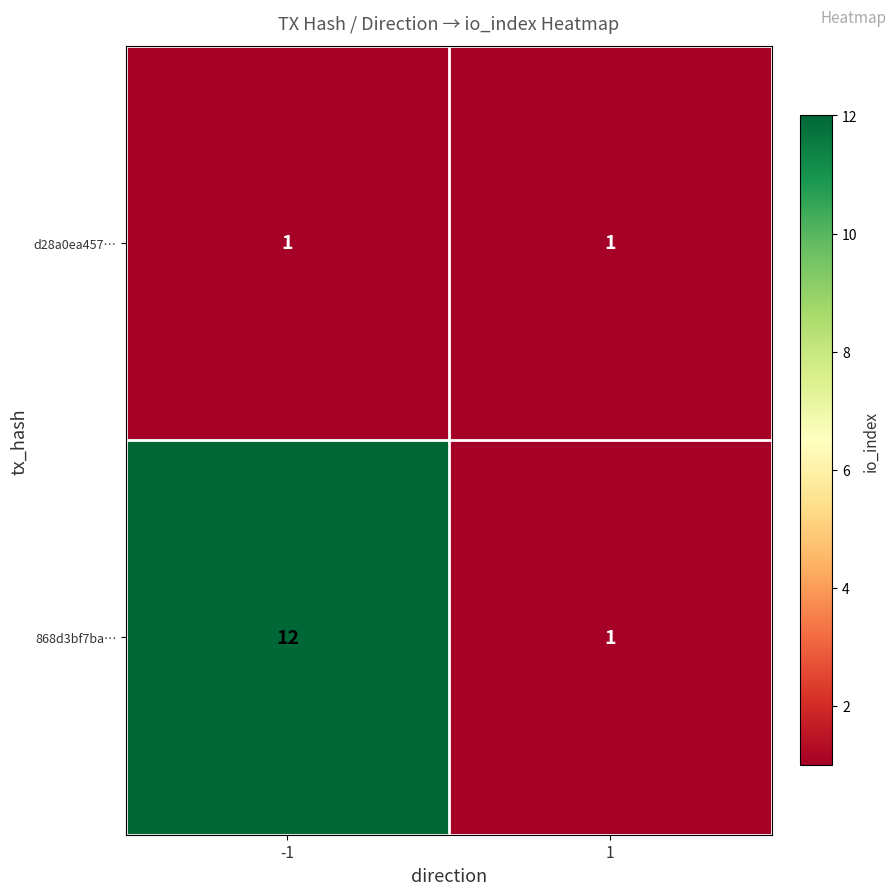

At which category is the sum across all series the highest?

-1